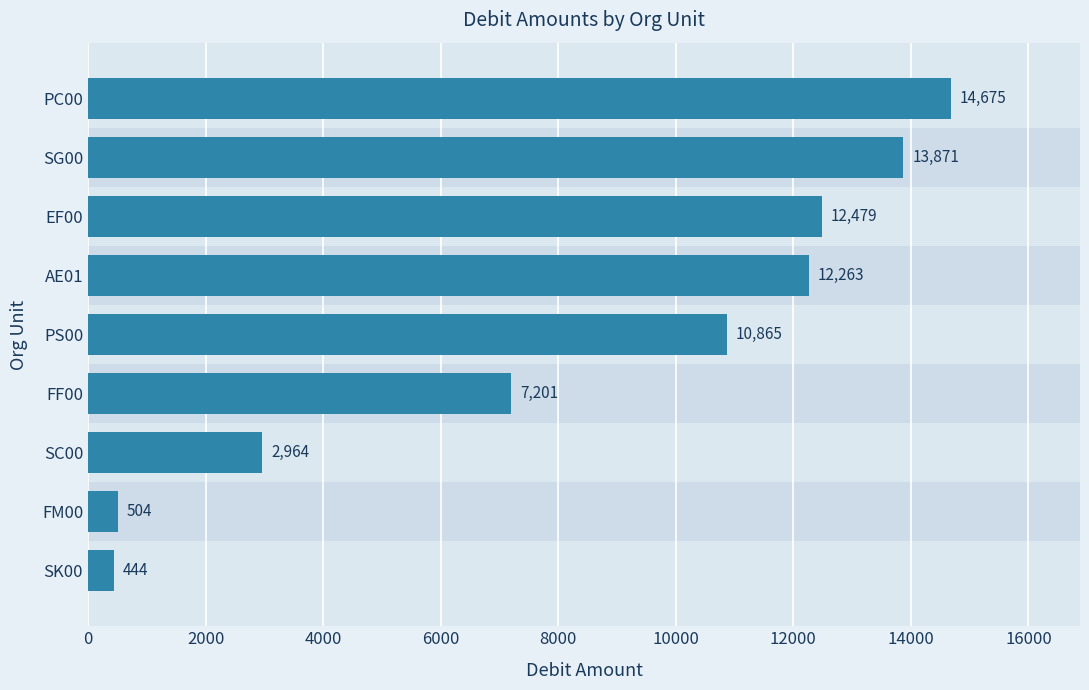

What is the average value?

8363